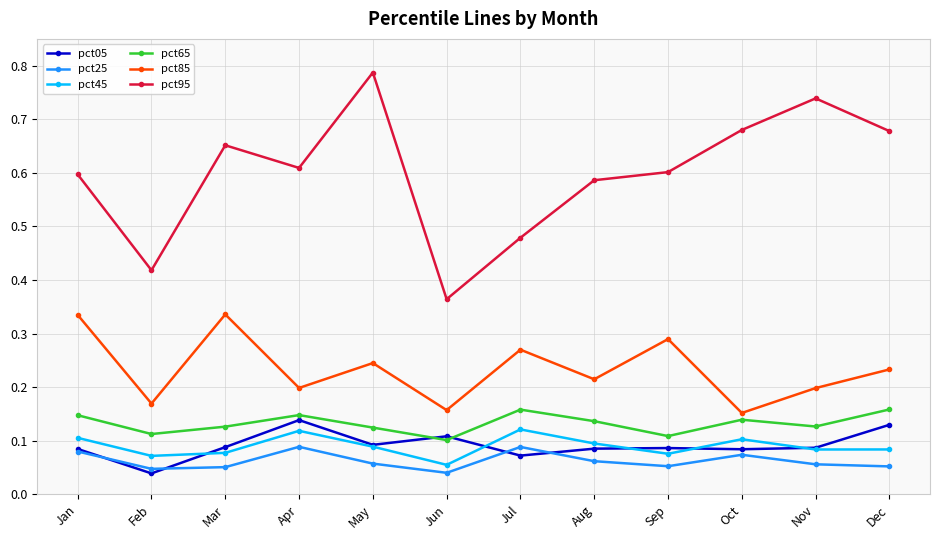

True or false: pct95 and pct85 intersect in this chart.

False